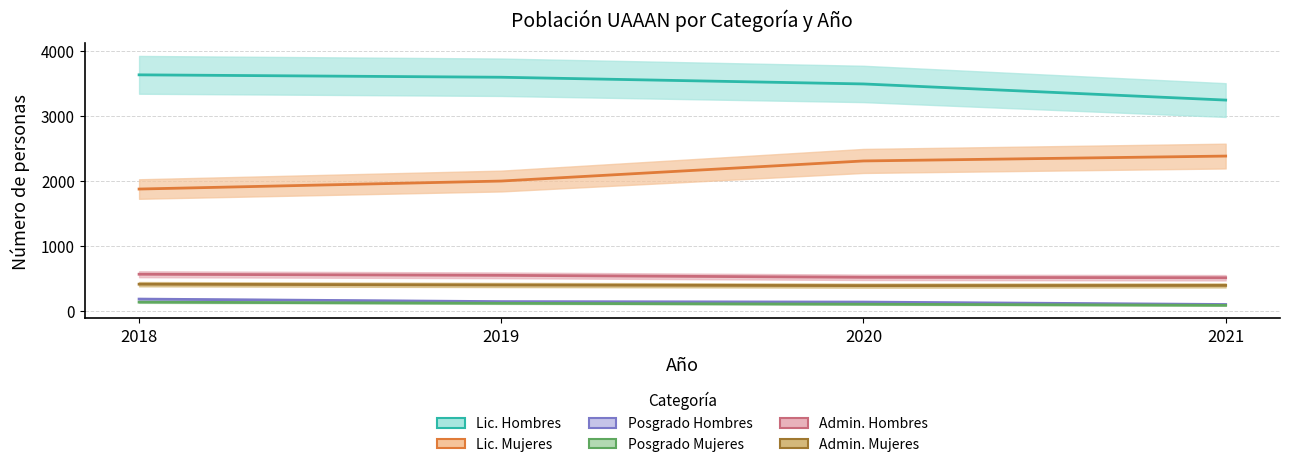

What is the total value across all series at 2020?

6959